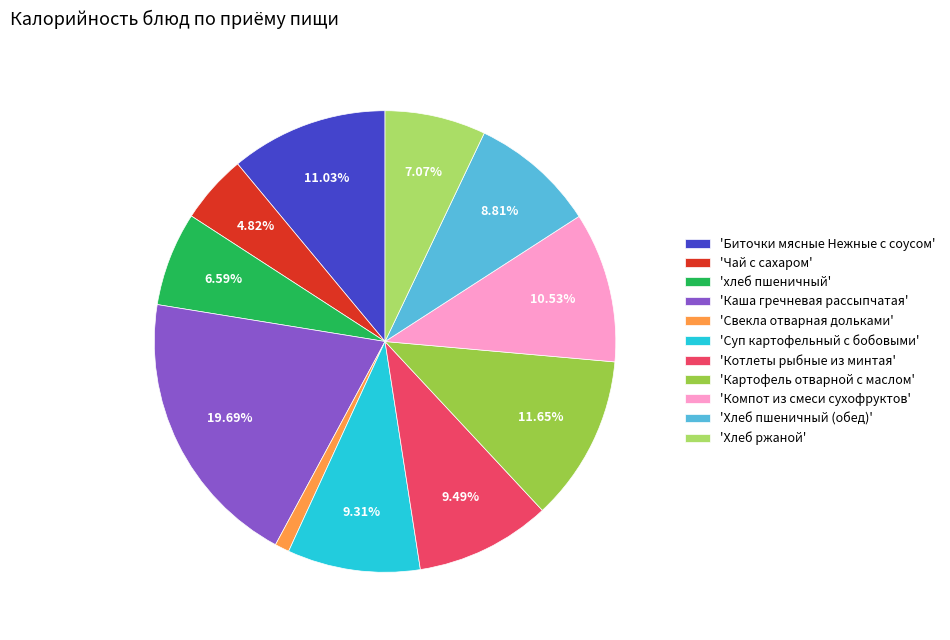

What is the largest slice in the pie chart?

'Каша гречневая рассыпчатая'